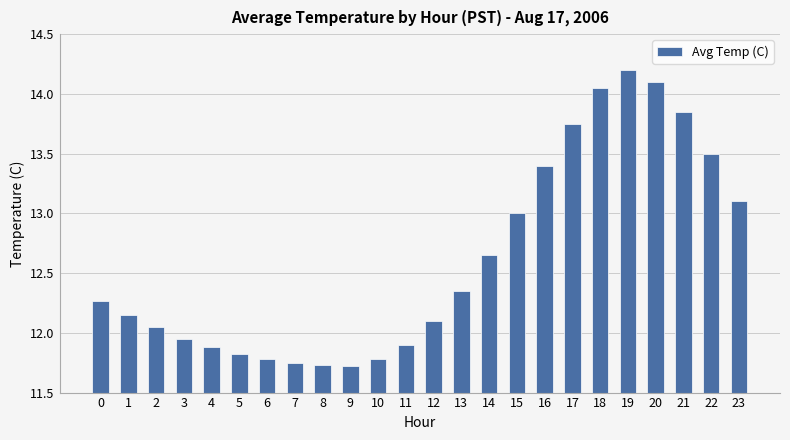

What is the maximum value shown in the chart?

14.2